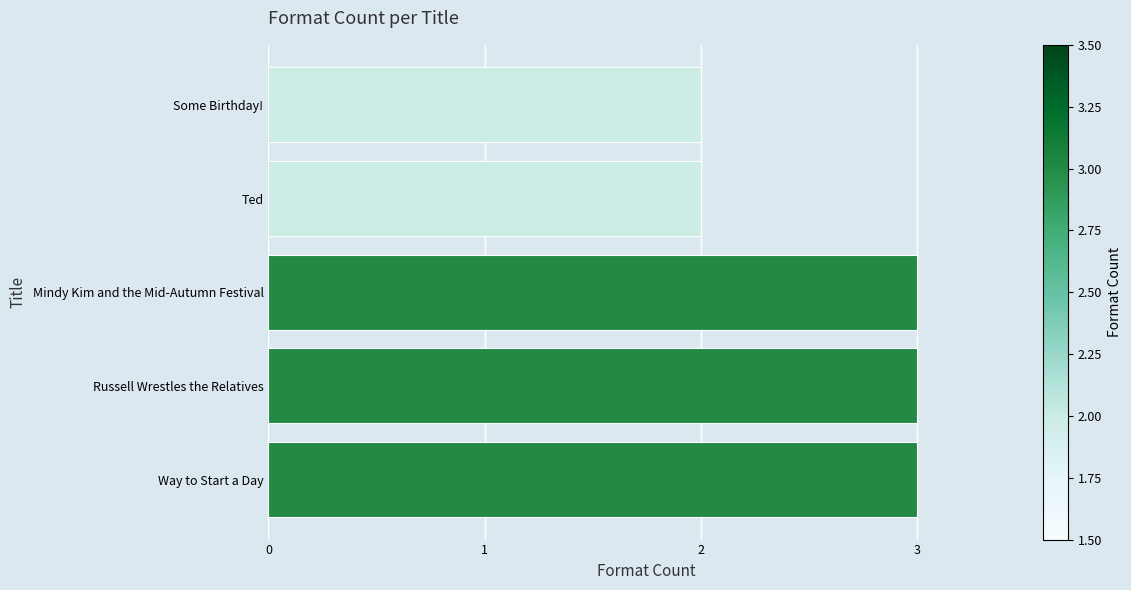

Reading bottom to top, transcribe all the data shown in this chart.

3	3	3	2	2